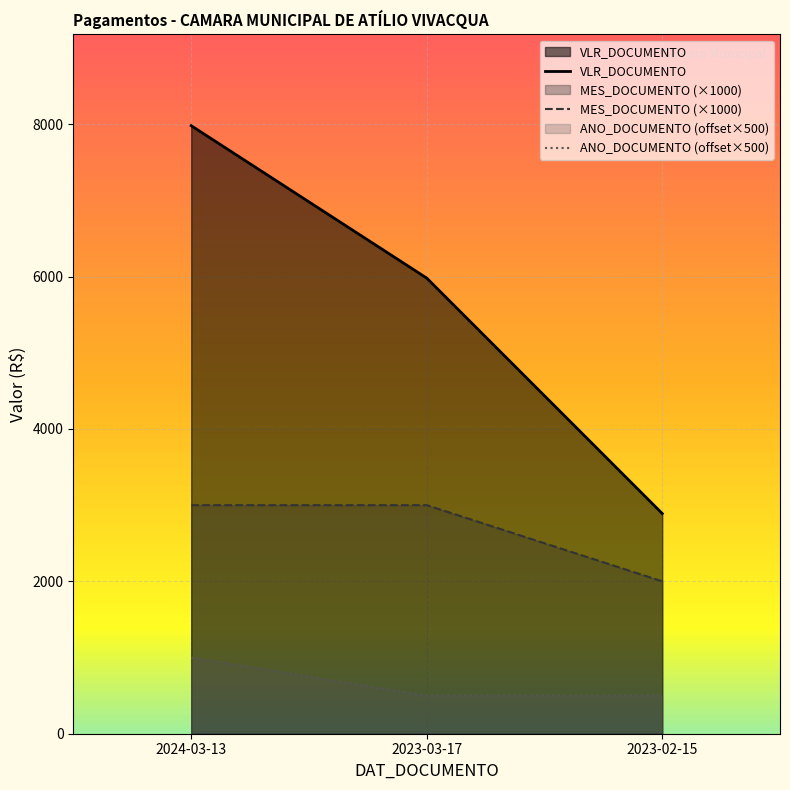

What is the label of the 1st point from the left?

2024-03-13